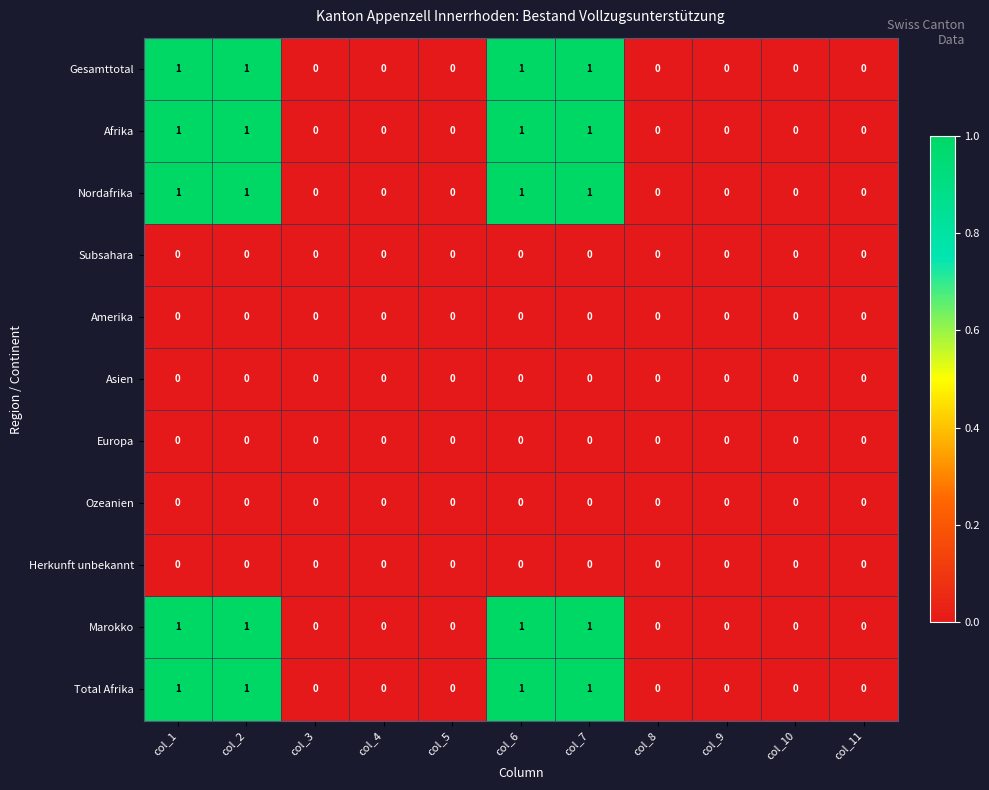

Is it true that Nordafrika equals 2 at col_7?

False